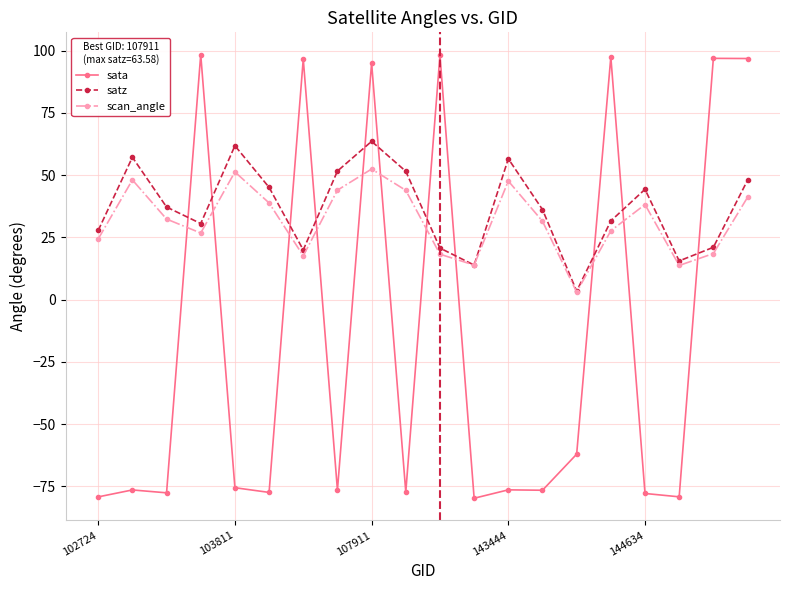

Count the number of categories in the chart.

20